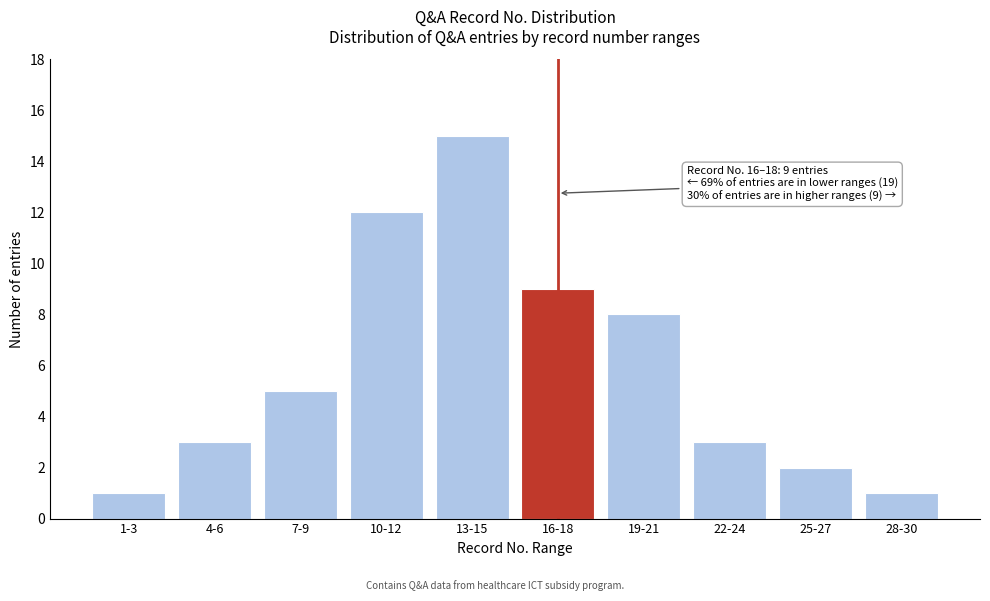

Reading left to right, what are all the values shown in this chart?

1	3	5	12	15	9	8	3	2	1